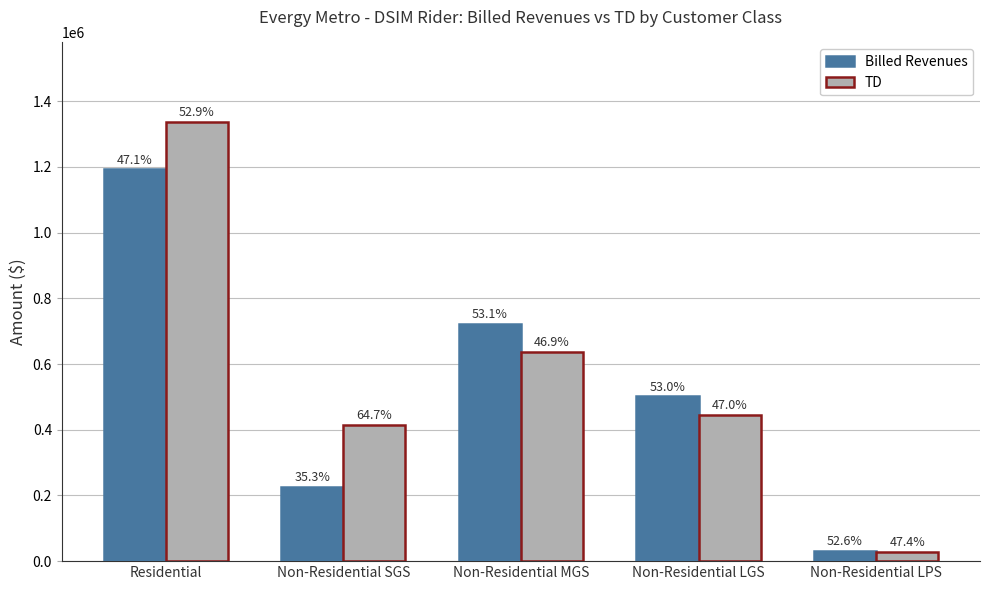

How many bars are there in total?

10